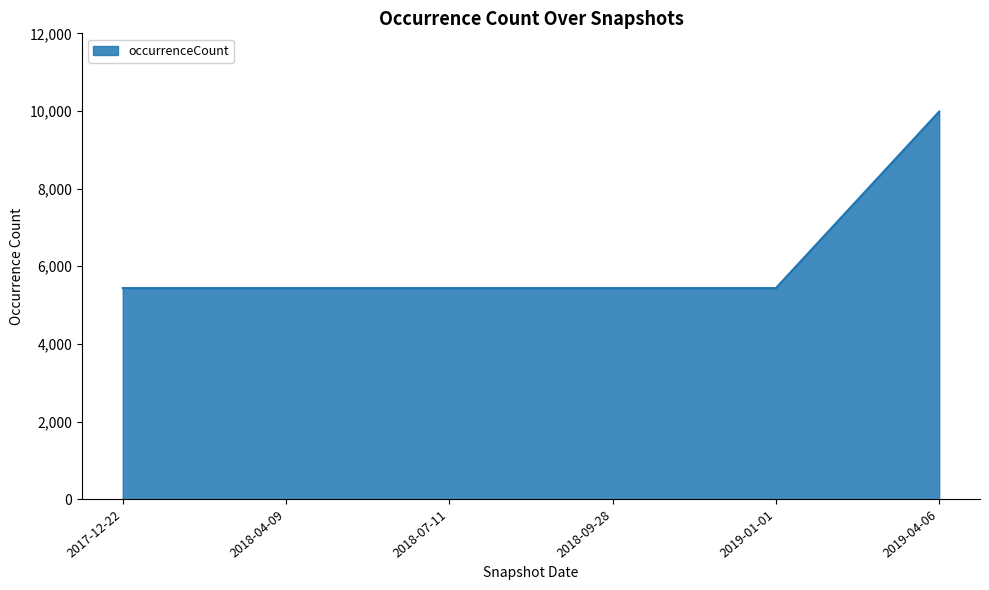

How many categories are shown in the chart?

6